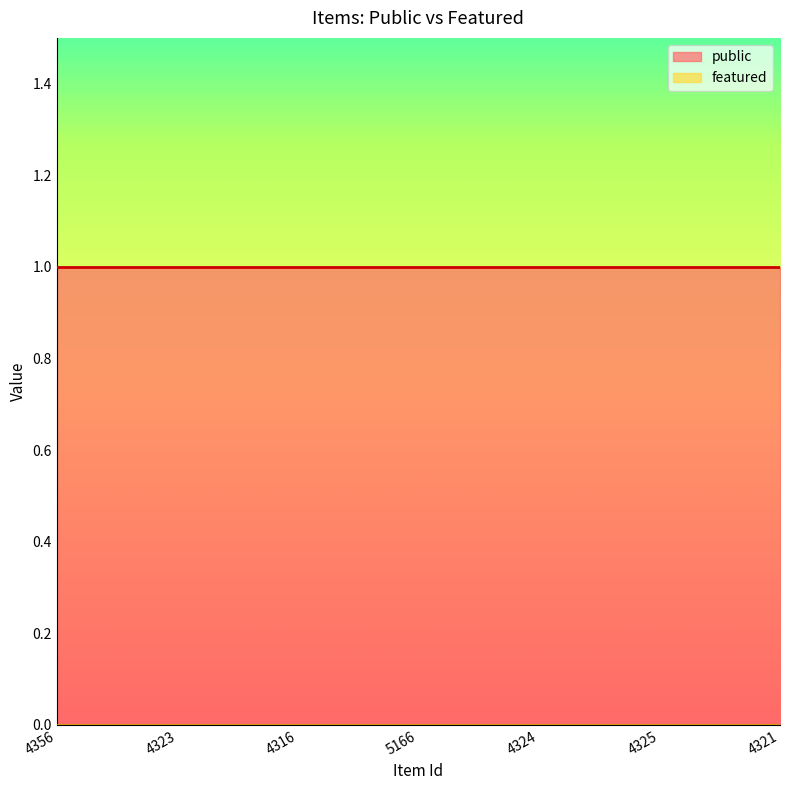

Which series has the largest range (max minus min)?

public